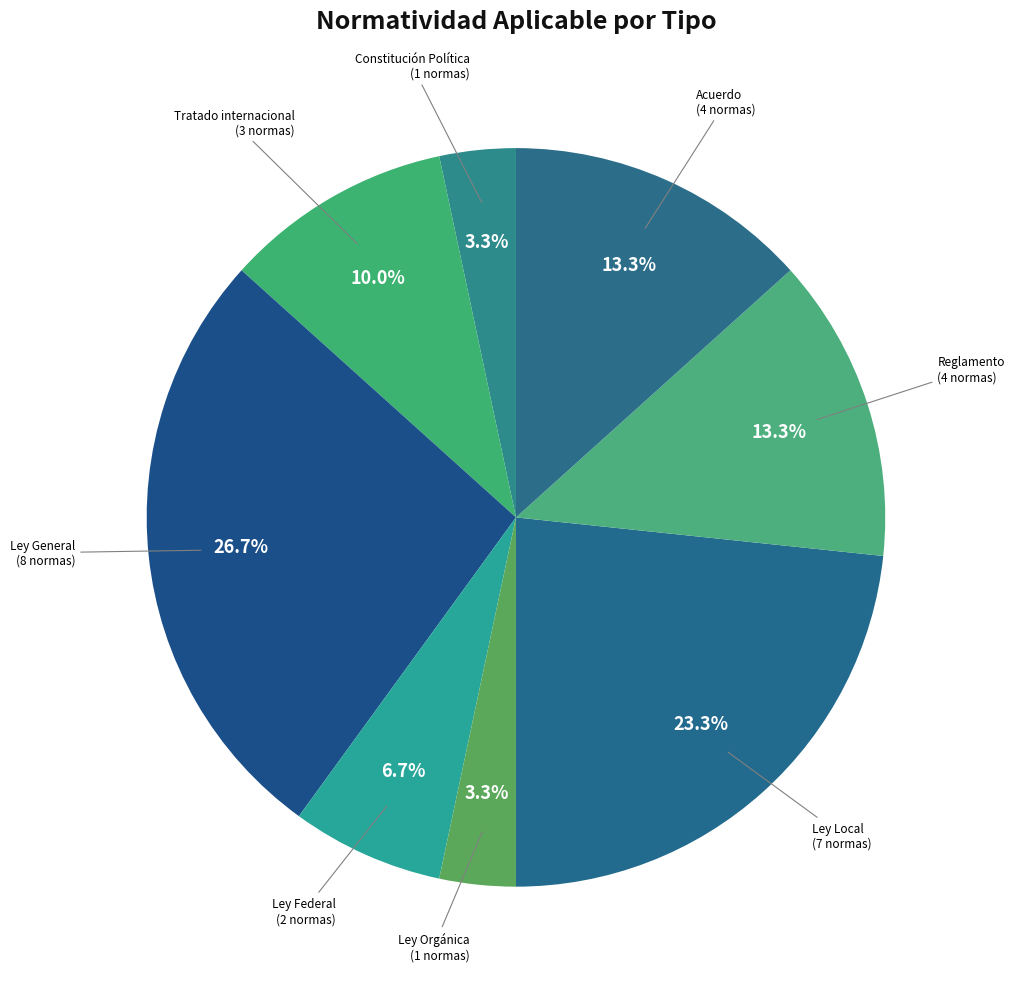

Do Acuerdo and Ley General together represent more than half of the pie?

No